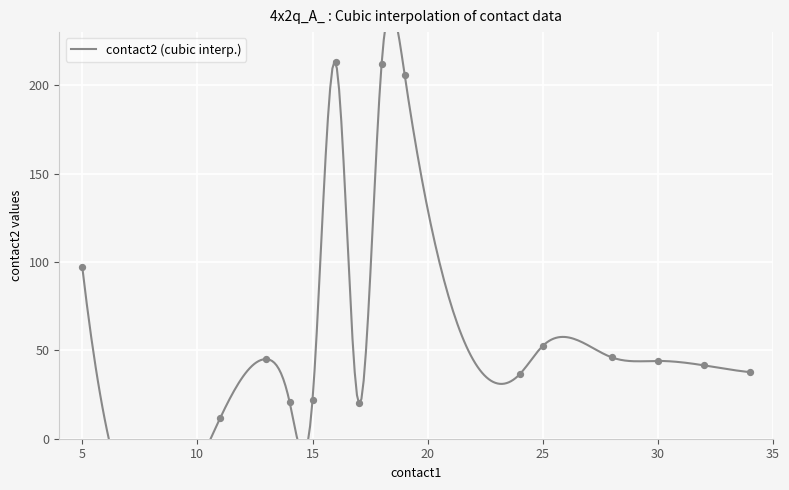

Which series reaches the maximum Y coordinate?

contact2